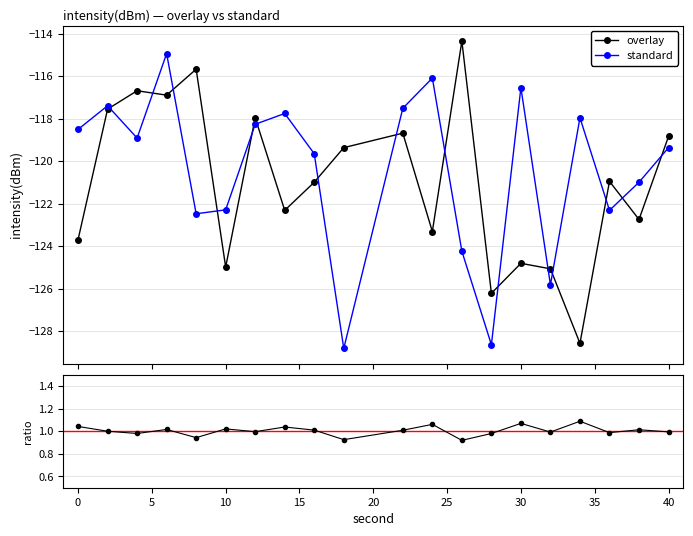

What is the sum of all standard values?

-2408.5